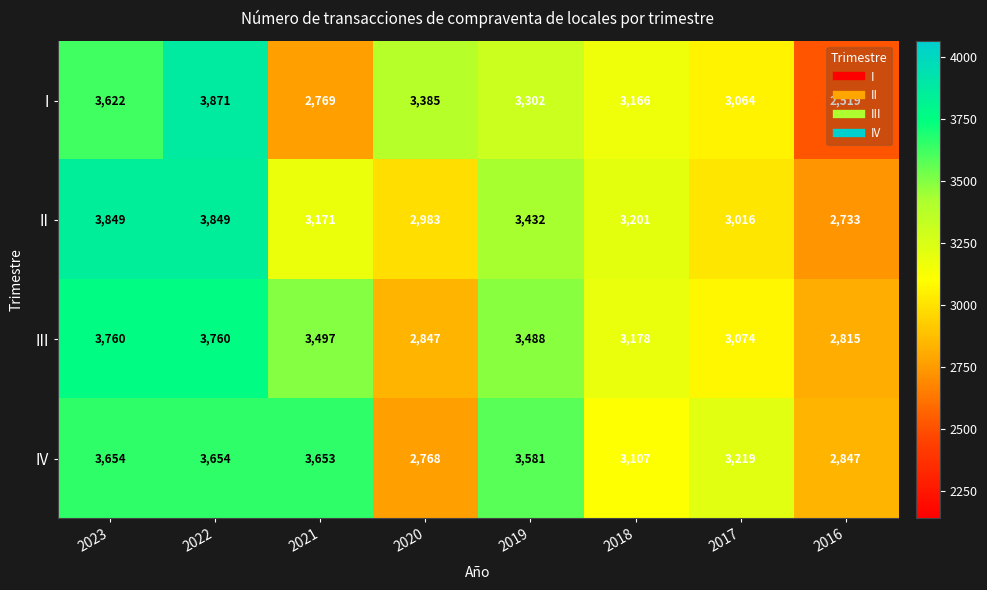

How many data points does each series have?

8